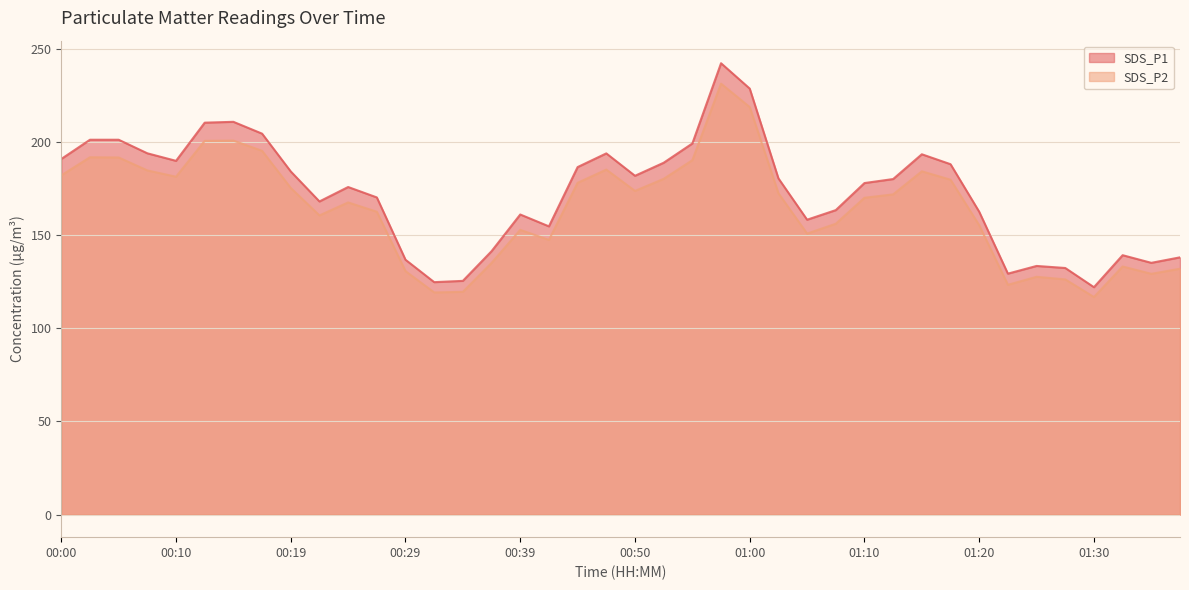

The value of SDS_P2 at 00:24 is 218.7. True or false?

False